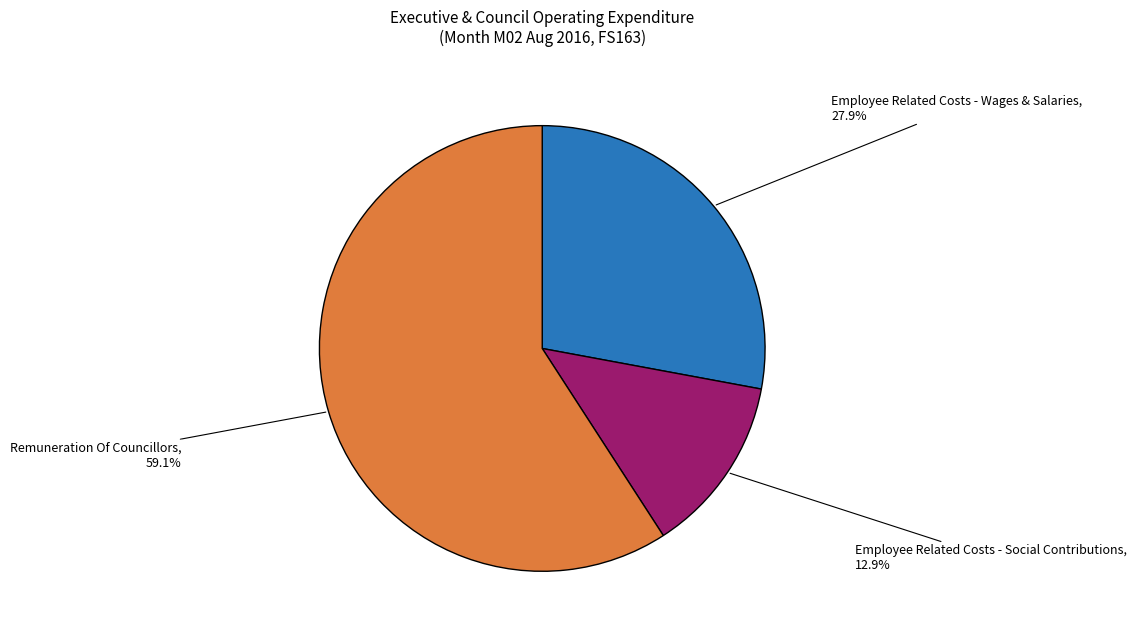

How many segments does this pie chart have?

3